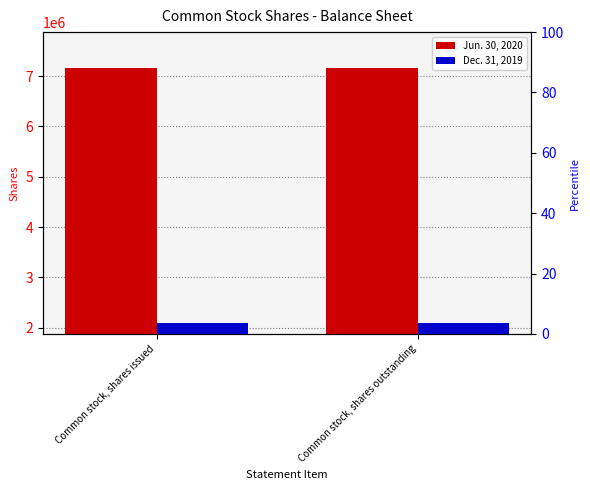

Which label corresponds to the smallest value in the chart?

Common stock, shares issued